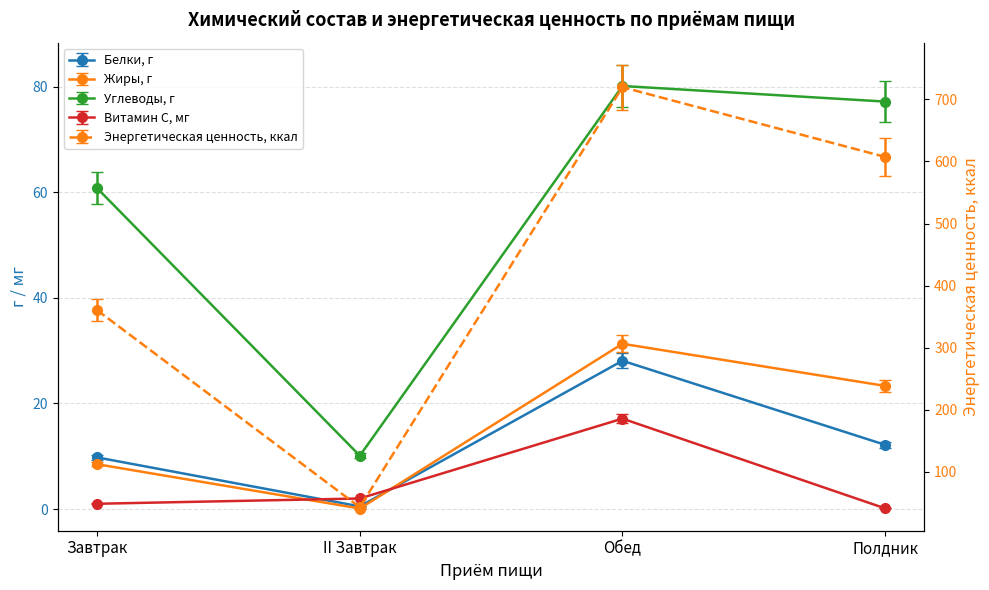

At how many categories does at least one series exceed 600?

2